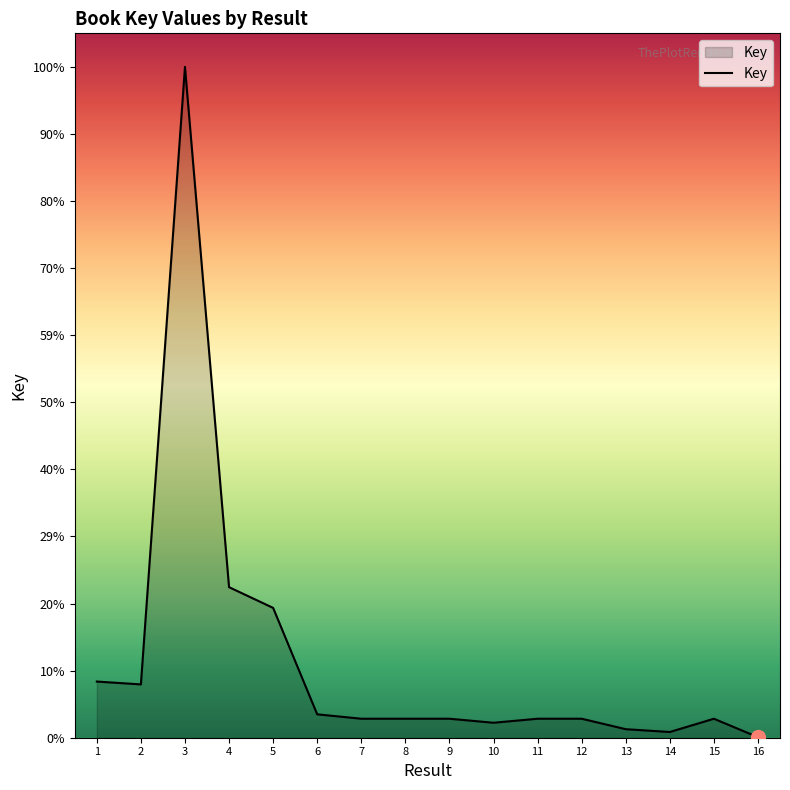

Does the chart display data point markers on the line(s)?

No